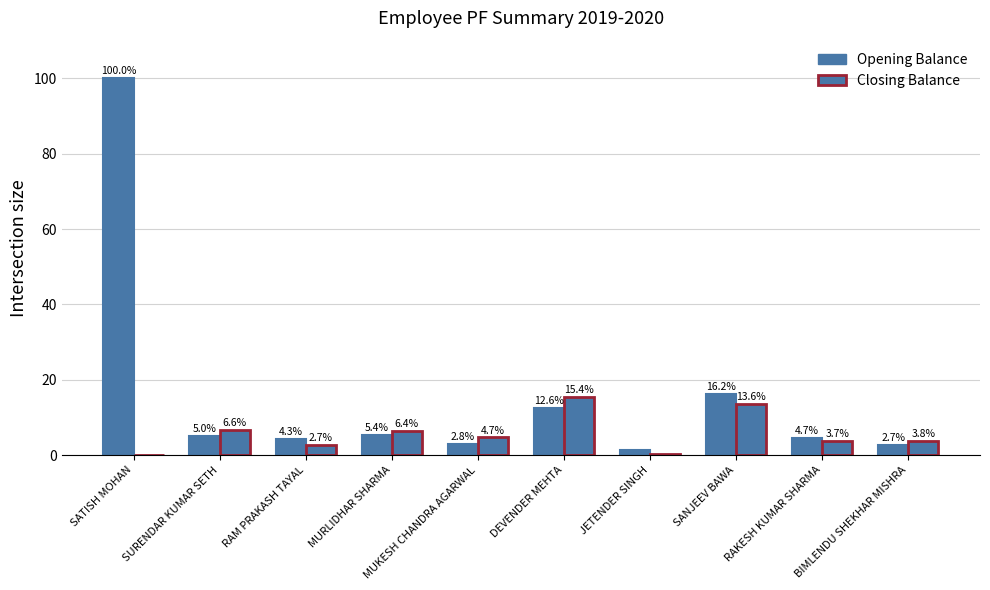

Count the number of categories in the chart.

10